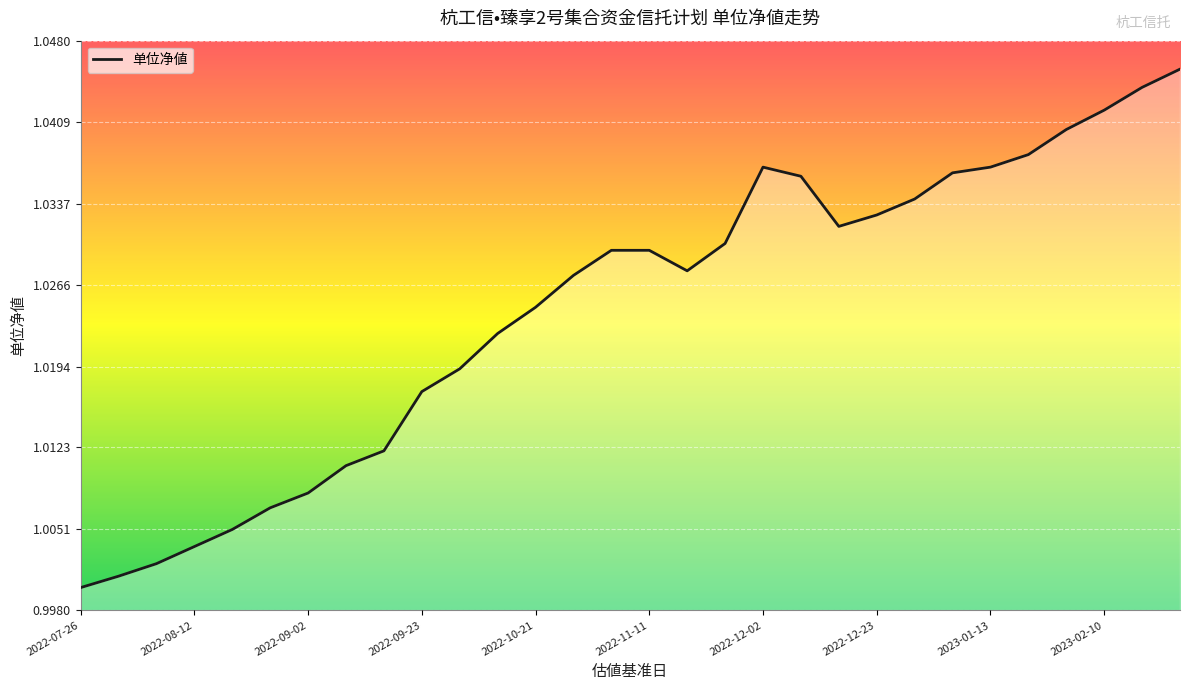

Which label corresponds to the smallest value in the chart?

2022-07-26